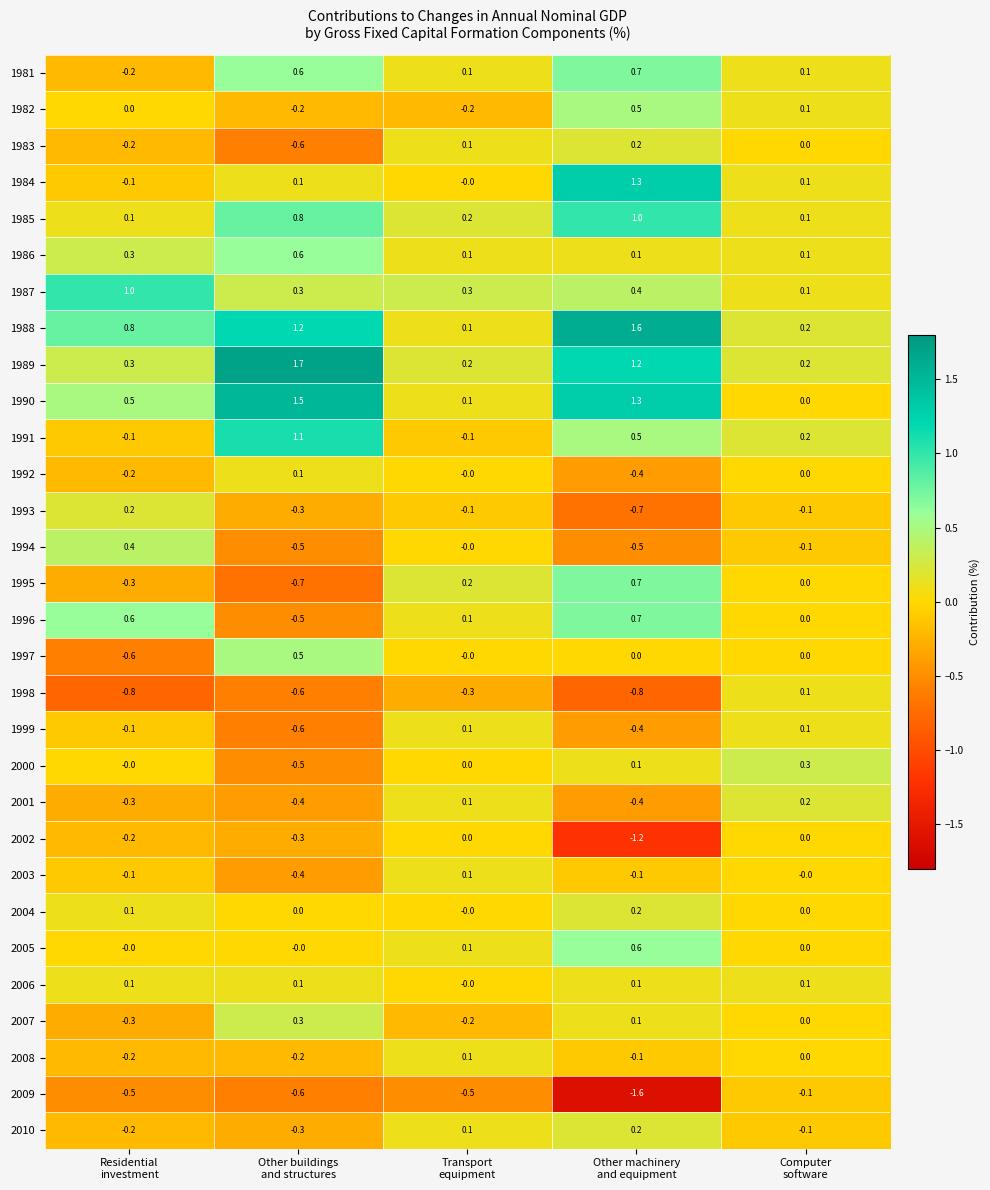

At which category is the sum across all series the highest?

Other machinery
and equipment